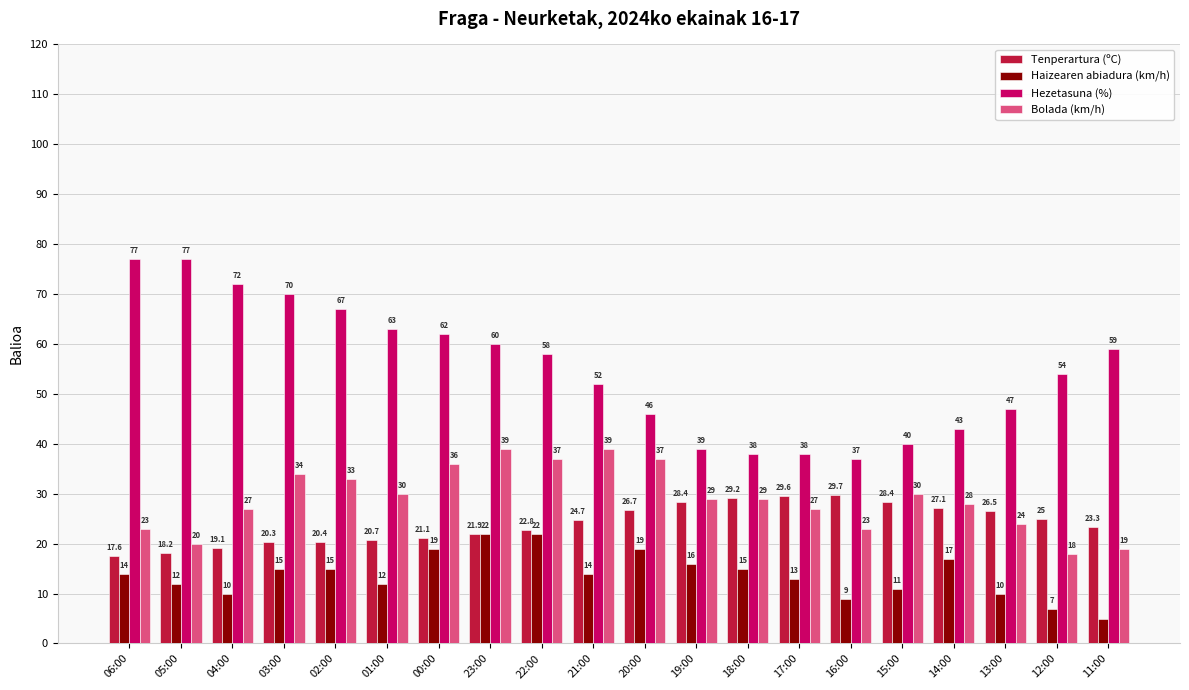

What is the label of the 1st bar from the left?

06:00